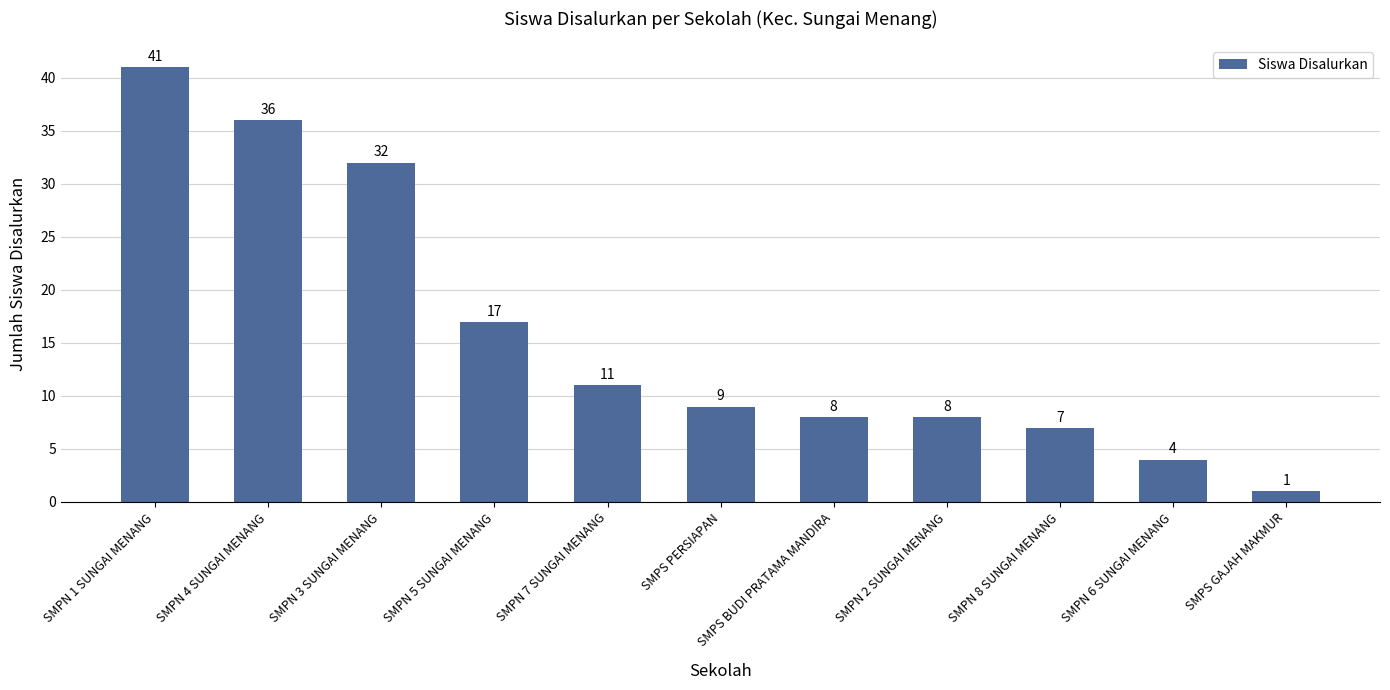

Which label corresponds to the largest value in the chart?

SMPN 1 SUNGAI MENANG